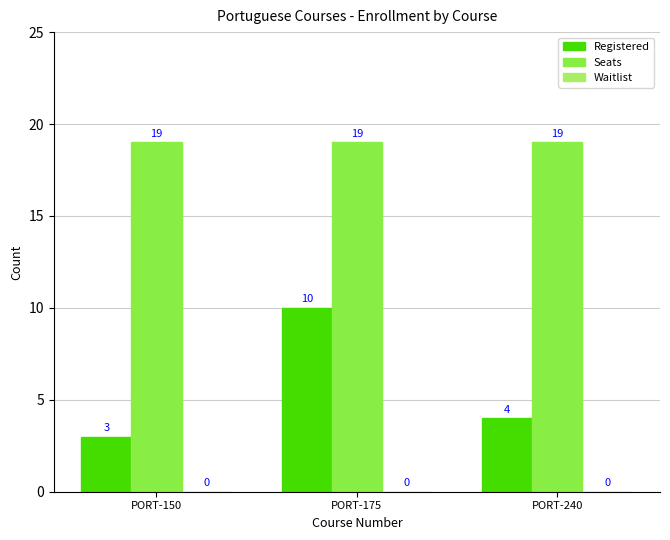

What is the difference between the Registered values at PORT-150 and PORT-175?

7